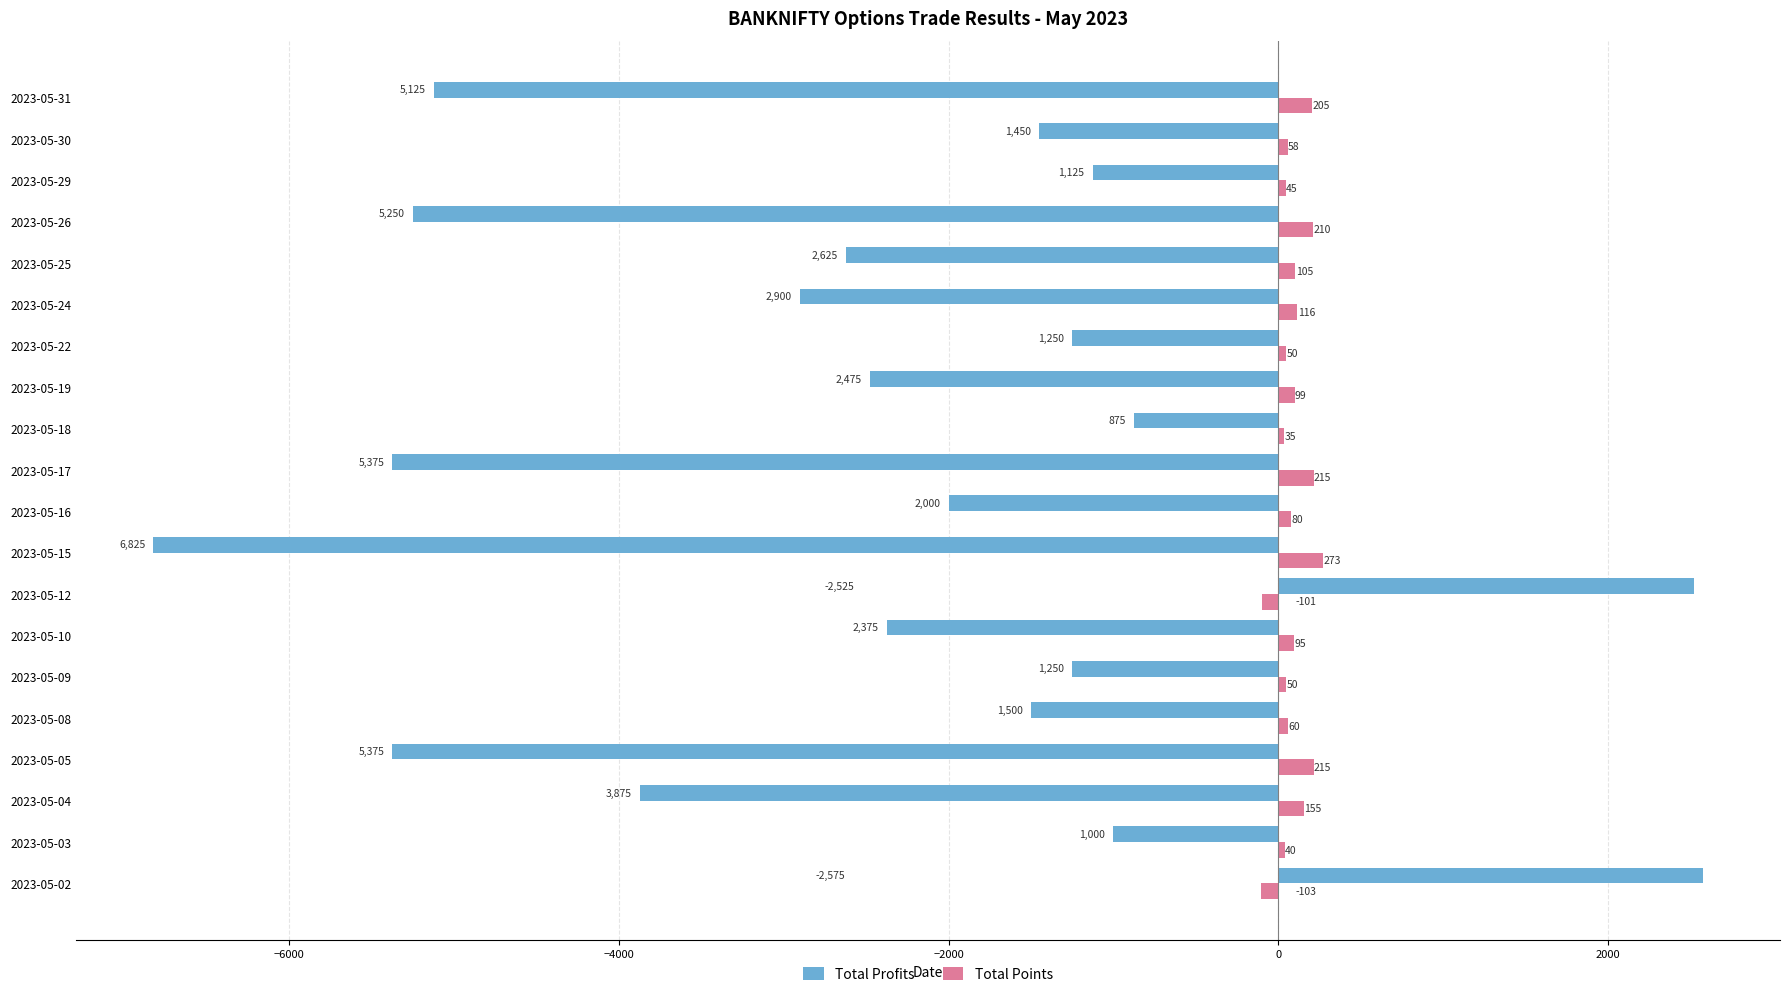

True or false: Total Profits has a value of 2525 at 2023-05-12.

True